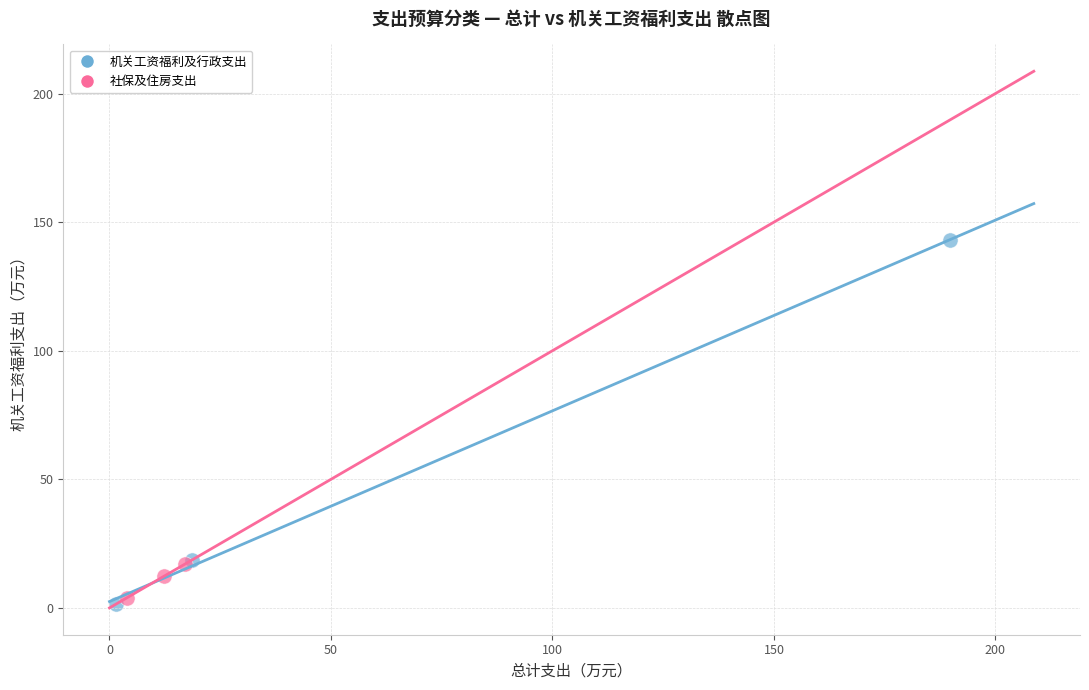

Which series reaches the maximum Y coordinate?

机关工资福利及行政支出